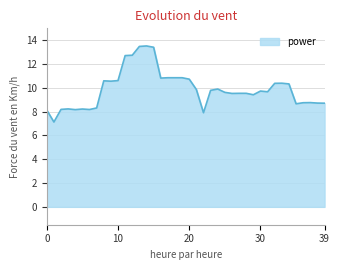

What is the maximum value shown in the chart?

13.5